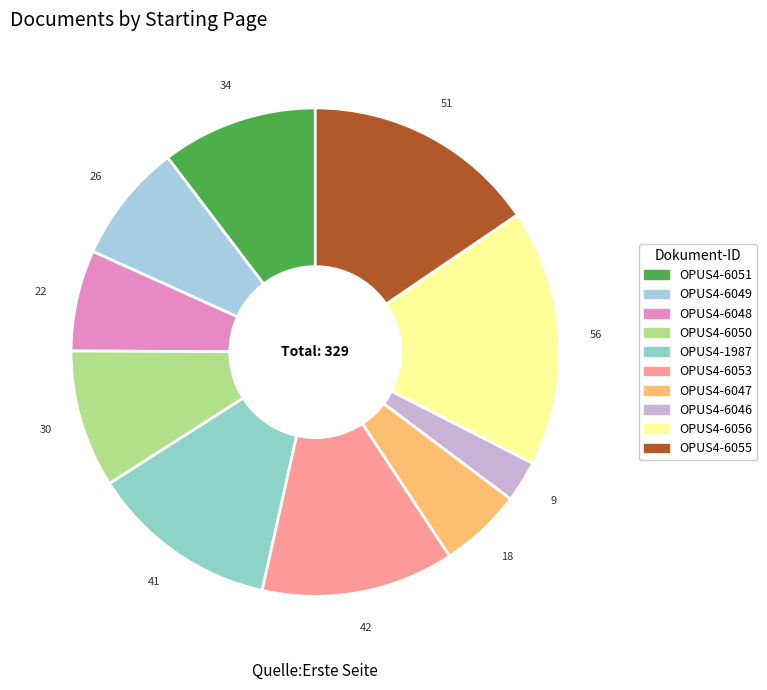

To the nearest percent, what is the difference between the OPUS4-6056 and OPUS4-6051 slice percentages?

7%